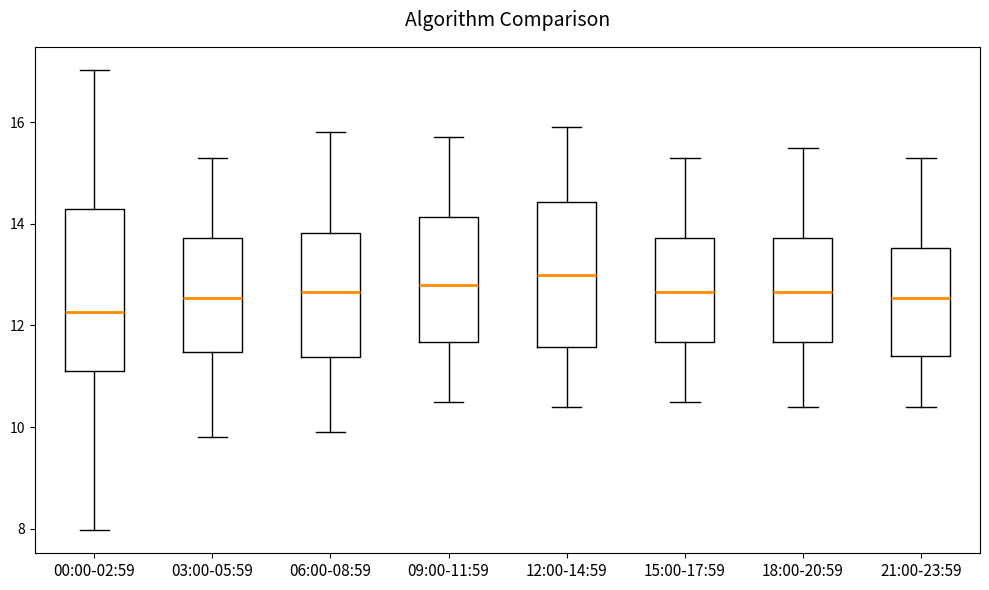

Where is the lower edge of the box for 12:00-14:59 on the y-axis? The values are not printed on the chart, so give them approximately, as read against the axis.

11.6